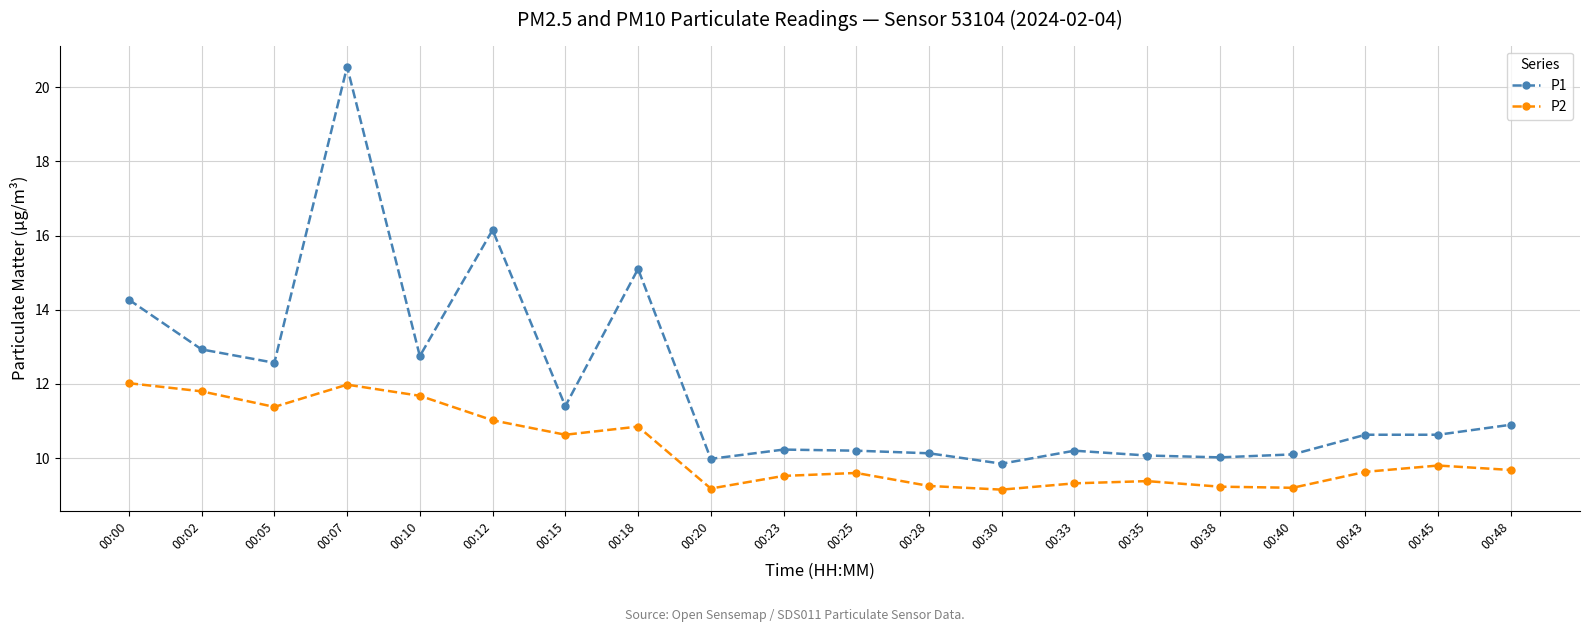

Where is P1 nearest to the value 15?

00:18